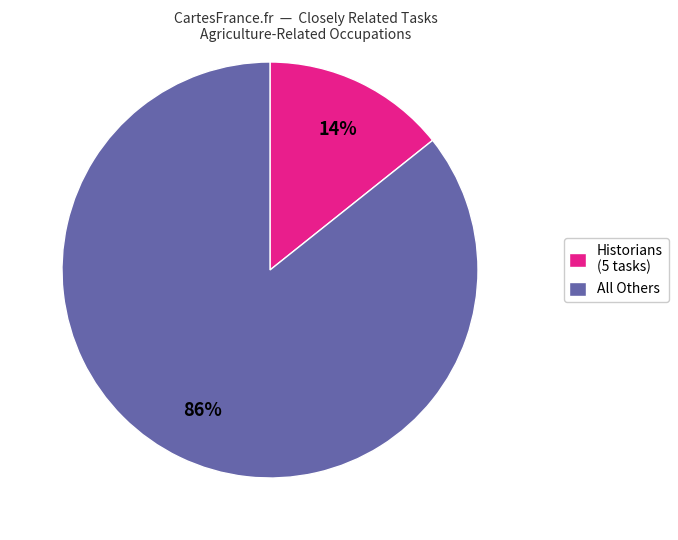

The Historians (5 tasks) slice represents 28% of the pie. True or false?

False